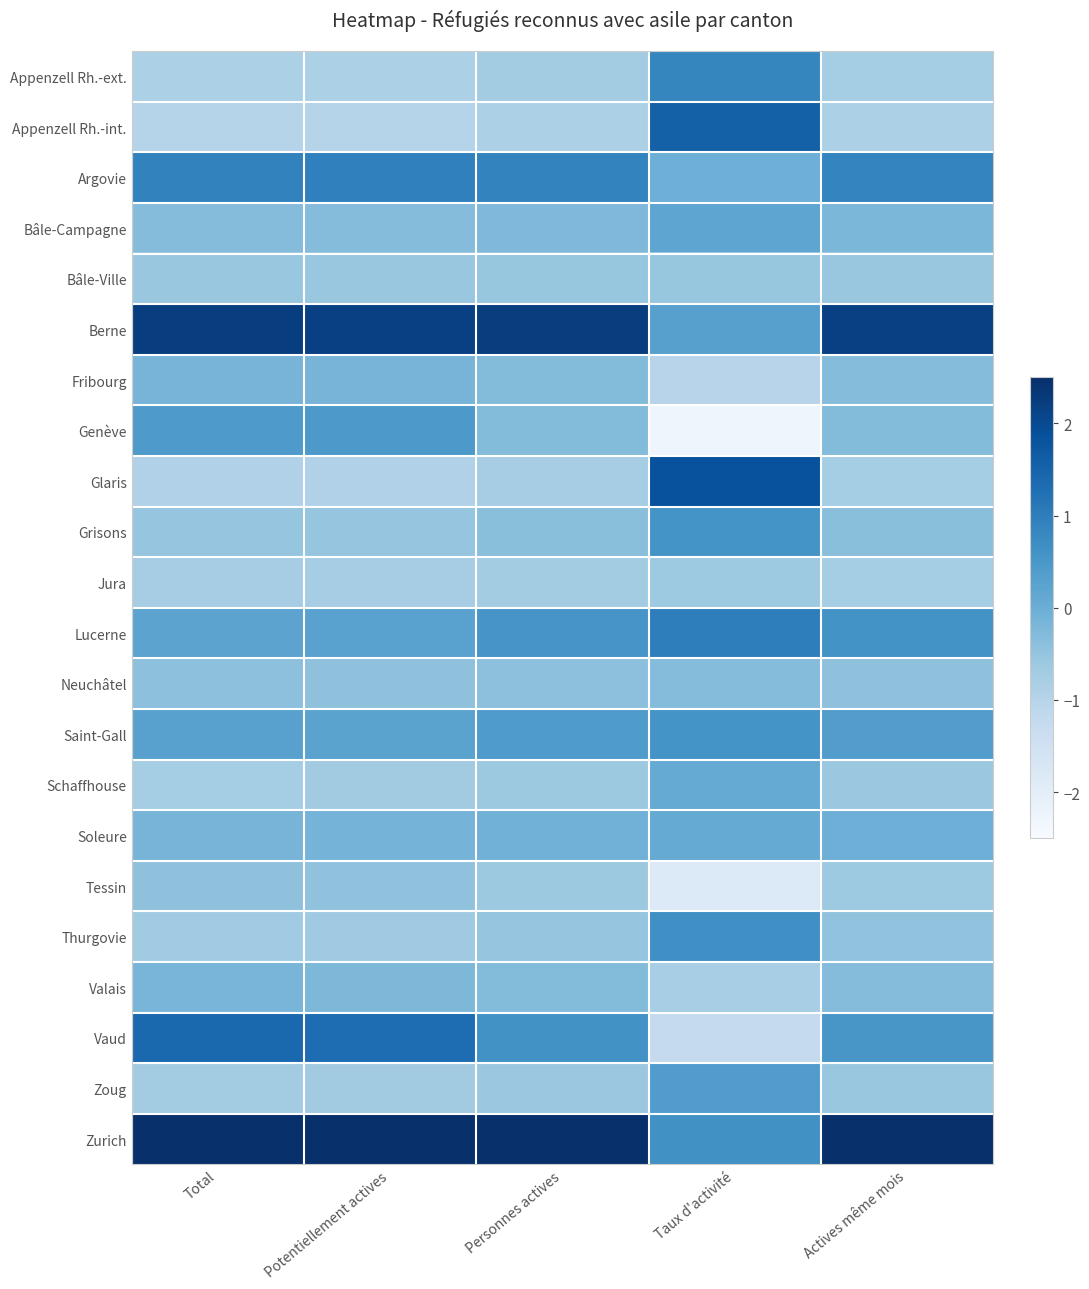

Rank the series at Potentiellement actives from lowest to highest value.

Appenzell Rh.-int., Glaris, Appenzell Rh.-ext., Jura, Zoug, Schaffhouse, Thurgovie, Bâle-Ville, Grisons, Tessin, Neuchâtel, Bâle-Campagne, Valais, Fribourg, Soleure, Saint-Gall, Lucerne, Genève, Argovie, Vaud, Berne, Zurich